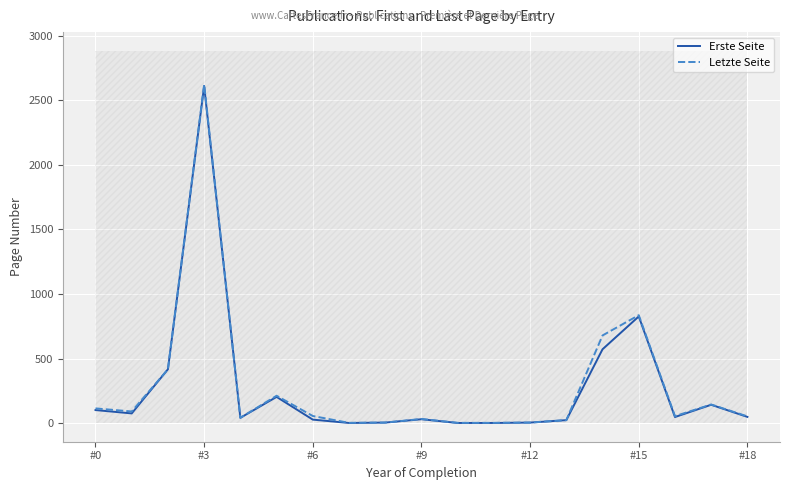

How many lines are shown in the chart?

2